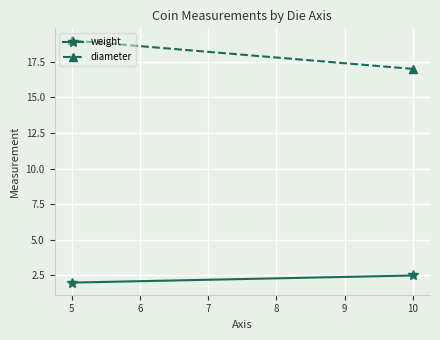

What is the average value of the diameter series?

18.0